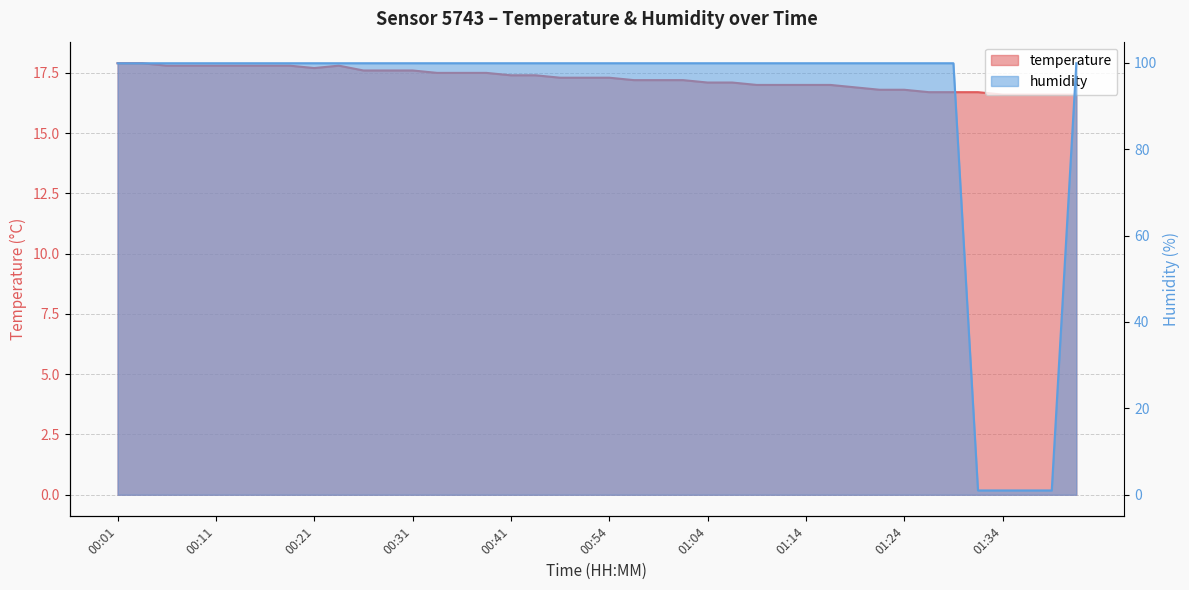

Which series has the largest range (max minus min)?

humidity